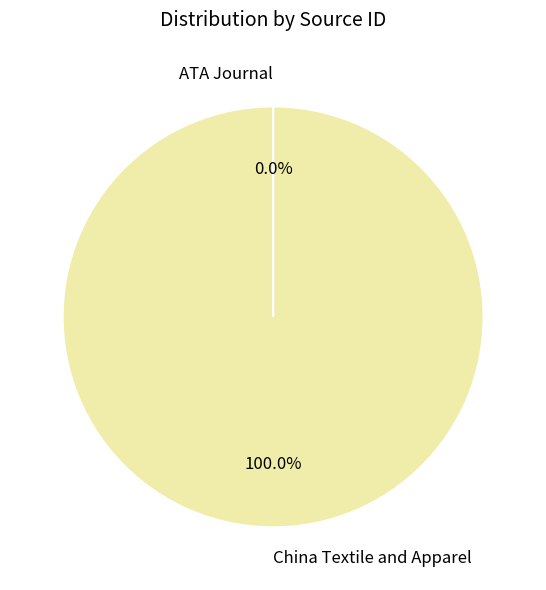

To the nearest percent, what is the difference between the largest and smallest slice percentages?

100%